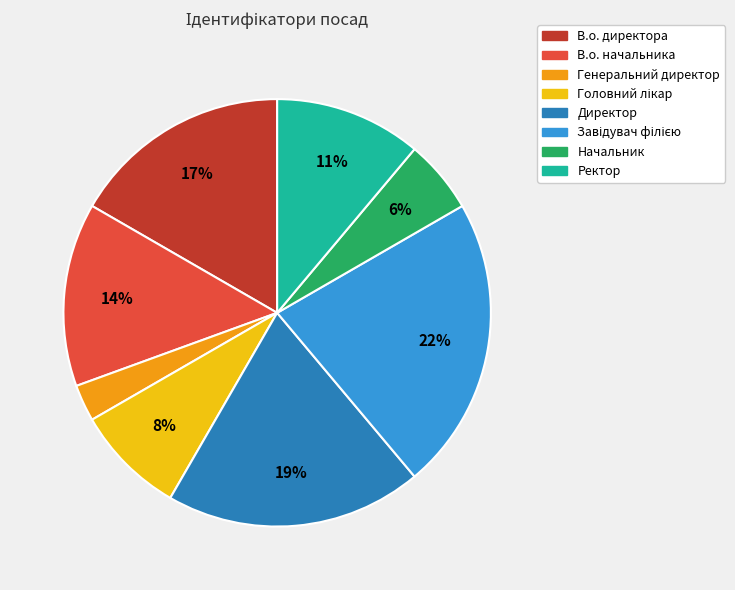

To the nearest percent, what is the average slice percentage?

12%